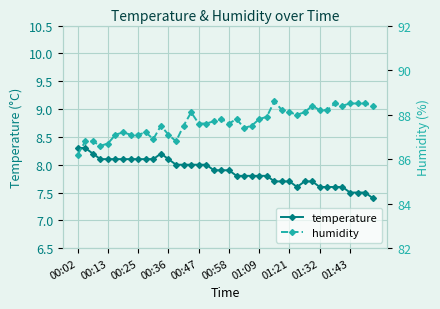

True or false: humidity has a value of 87.6 at 17.

True